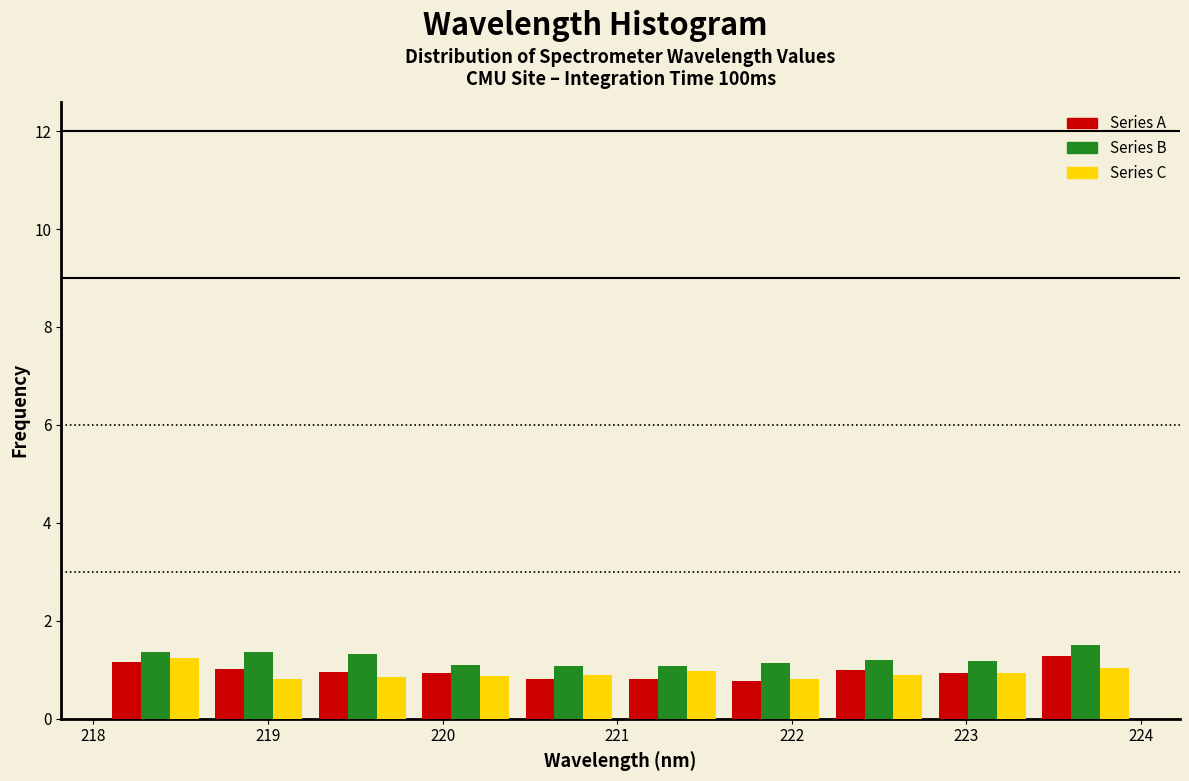

Reading left to right, transcribe this chart: for each range on the x-axis, give the height of each series' bar. Neither the bar edges nor the heights are printed on the chart, so give them approximately, as read against the axes.

218.1 to 218.7: Series A=1.2	Series B=1.4	Series C=1.2
218.7 to 219.2: Series A=1.0	Series B=1.4	Series C=0.8
219.2 to 219.8: Series A=1.0	Series B=1.4	Series C=0.8
219.8 to 220.4: Series A=1.0	Series B=1.0	Series C=0.8
220.4 to 221.0: Series A=0.8	Series B=1.0	Series C=0.8
221.0 to 221.6: Series A=0.8	Series B=1.0	Series C=1.0
221.6 to 222.2: Series A=0.8	Series B=1.2	Series C=0.8
222.2 to 222.8: Series A=1.0	Series B=1.2	Series C=1.0
222.8 to 223.4: Series A=1.0	Series B=1.2	Series C=1.0
223.4 to 224.0: Series A=1.2	Series B=1.4	Series C=1.0